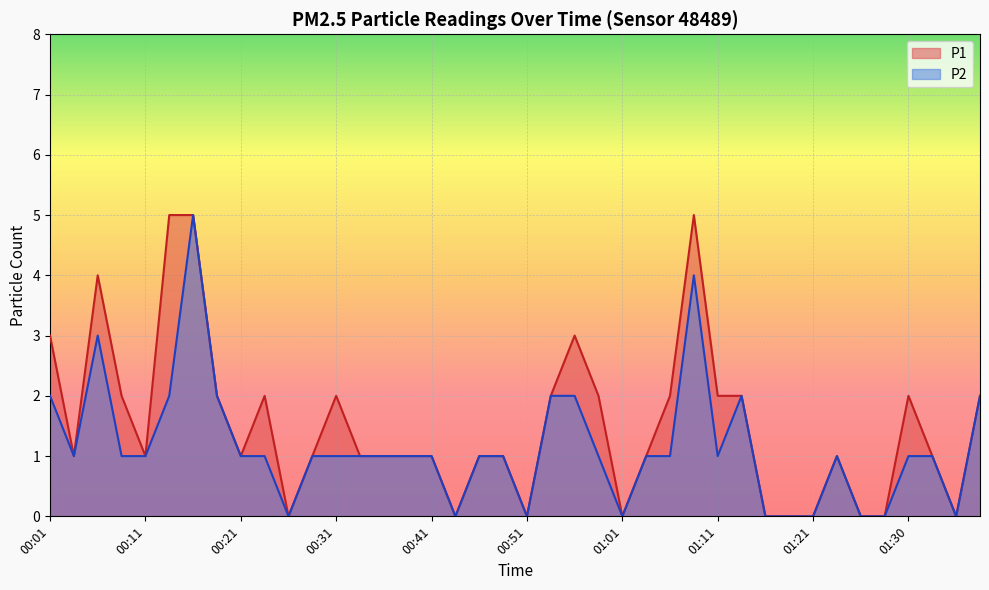

What is the sum of the P1 values at 01:21 and 00:36?

1